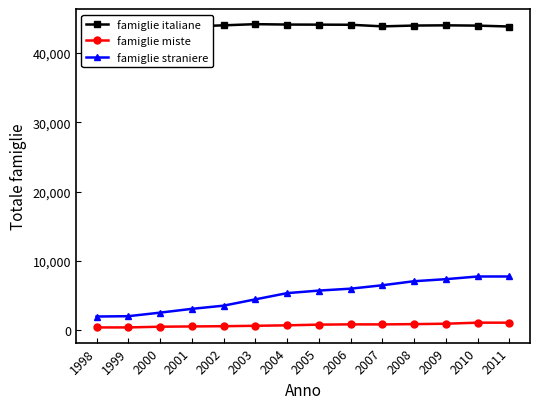

What are all the series names shown in the legend?

famiglie italiane, famiglie miste, famiglie straniere